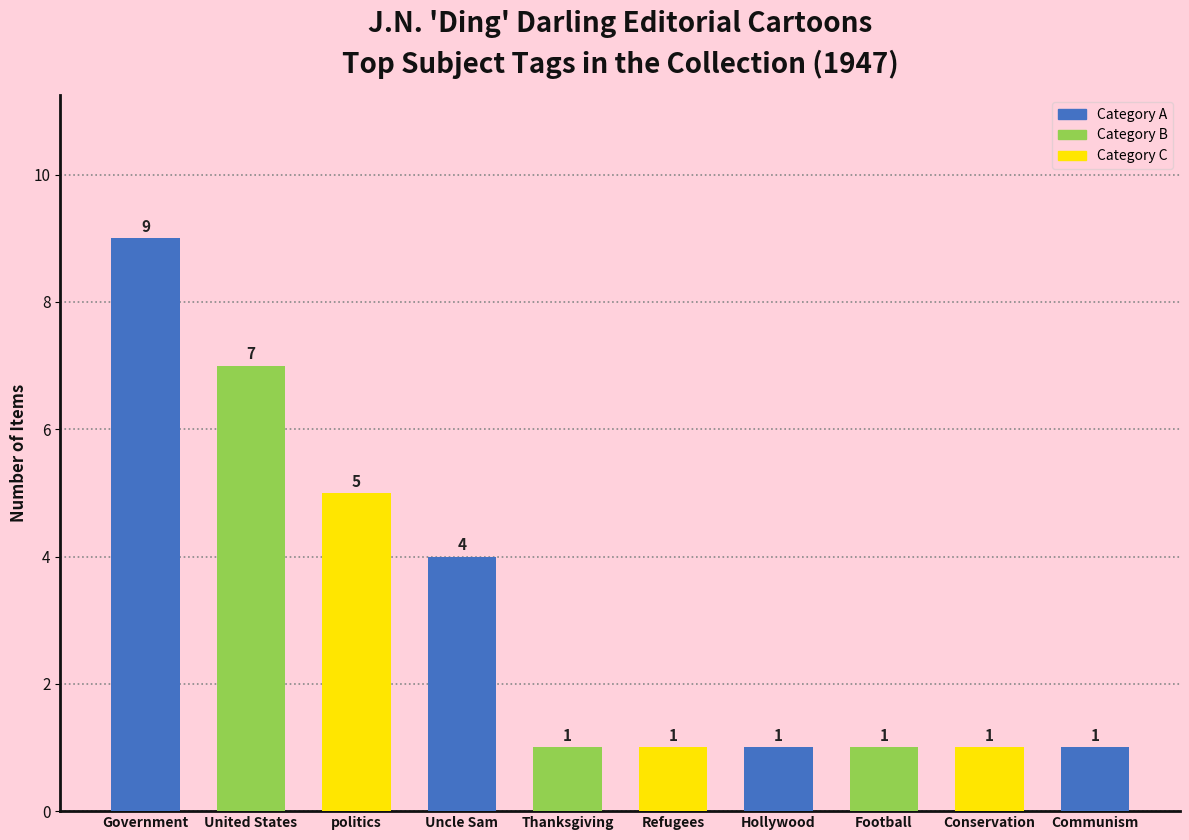

What is the value of the 5th bar from the left?

1